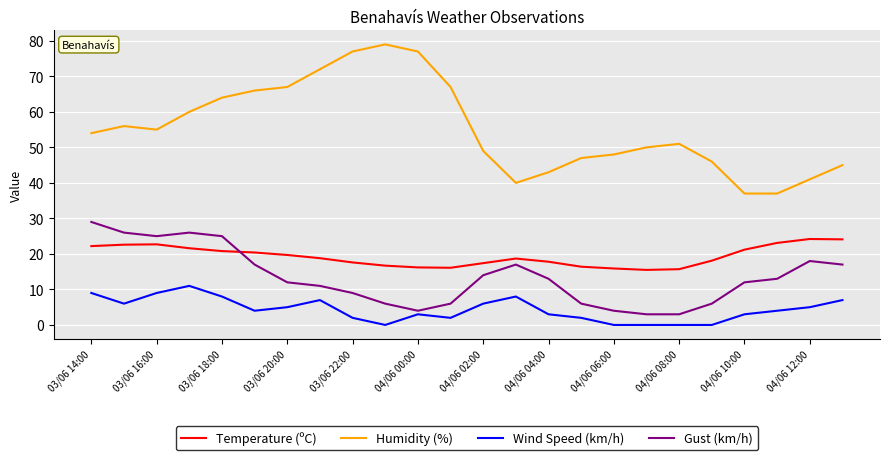

Is this an area chart (filled region under the line)?

No